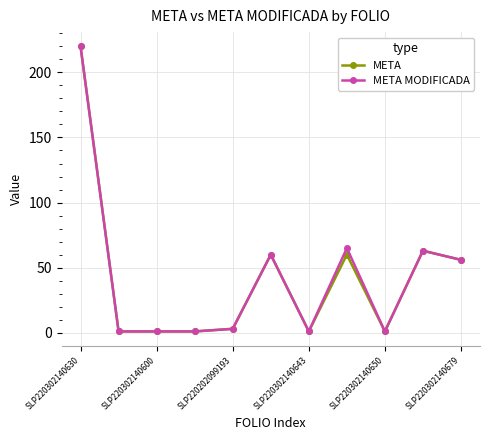

What is the highest value of the META MODIFICADA series?

220